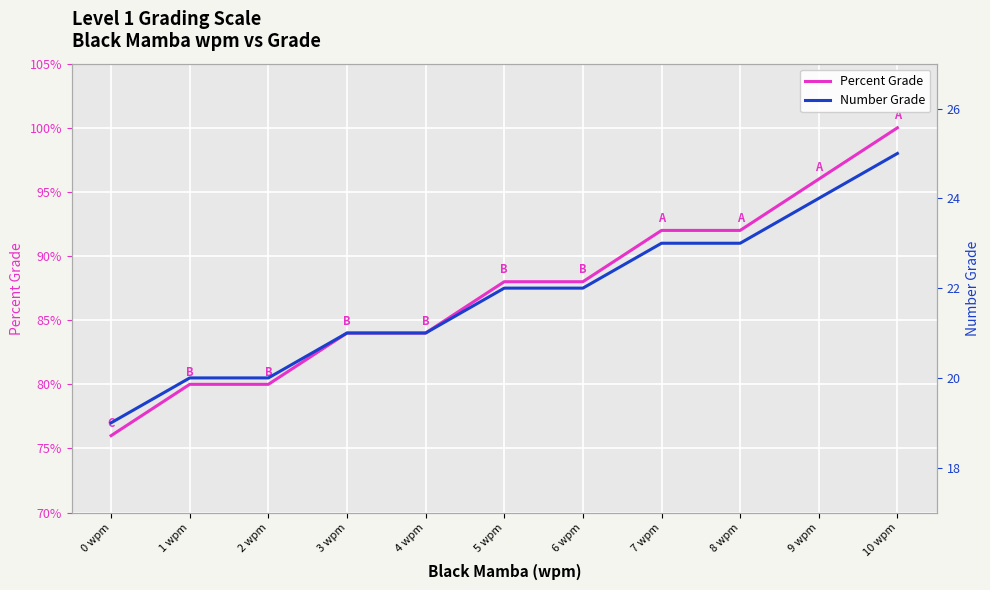

Is it true that Number Grade equals 22.0 at 5 wpm?

True